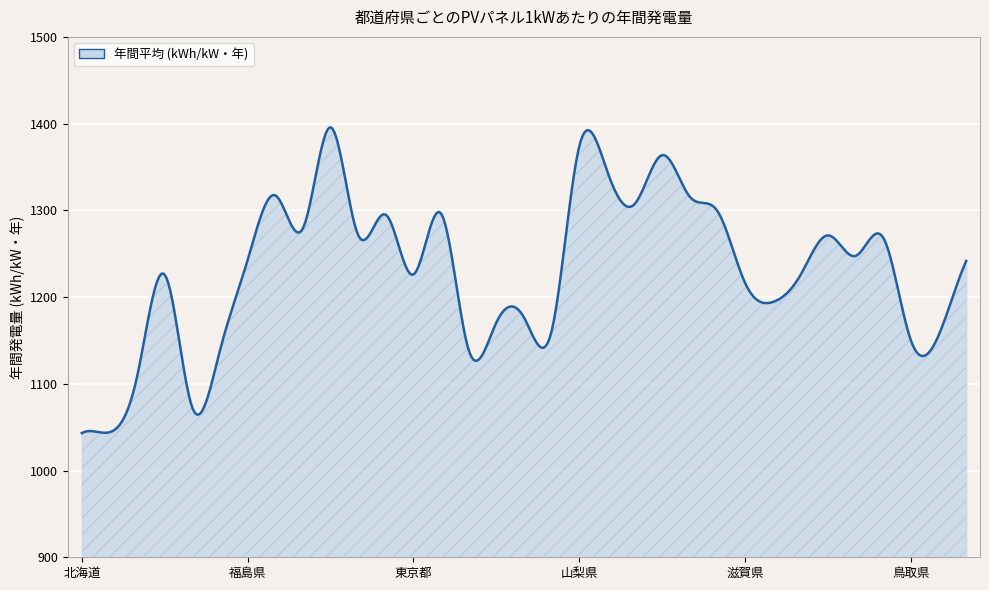

What is the smallest value displayed?

1043.2